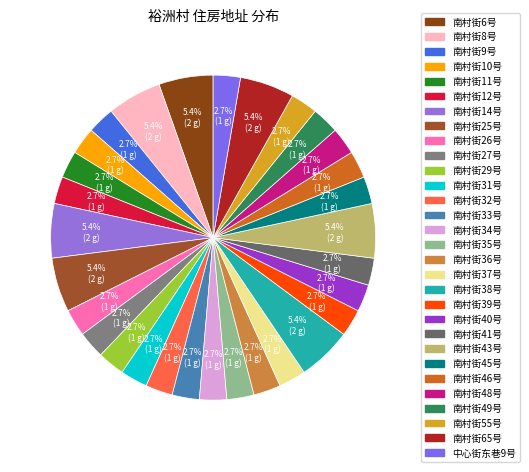

How much of the chart is everything except 南村街12号?

97.3%